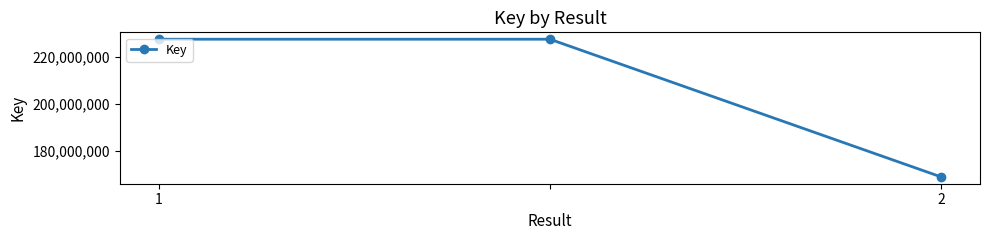

What is the value of the 3rd point from the left?

169109158